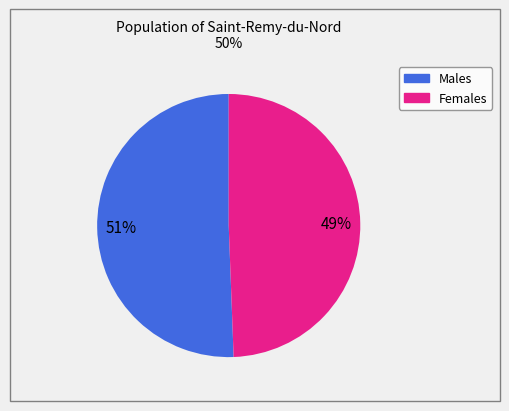

To the nearest percent, what is the average slice percentage?

50%